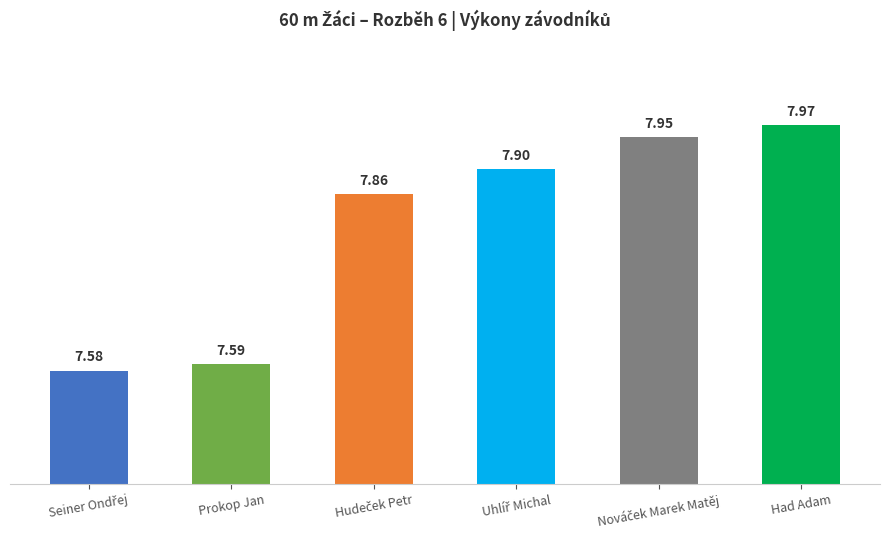

What is the sum of all values?

46.9